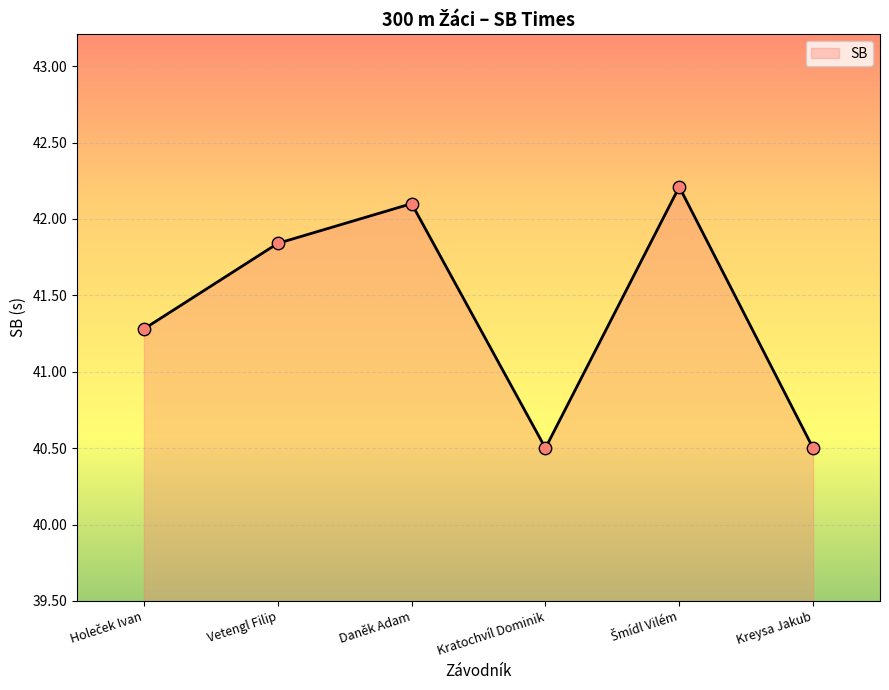

Between Vetengl Filip and Kreysa Jakub, which is larger?

Vetengl Filip